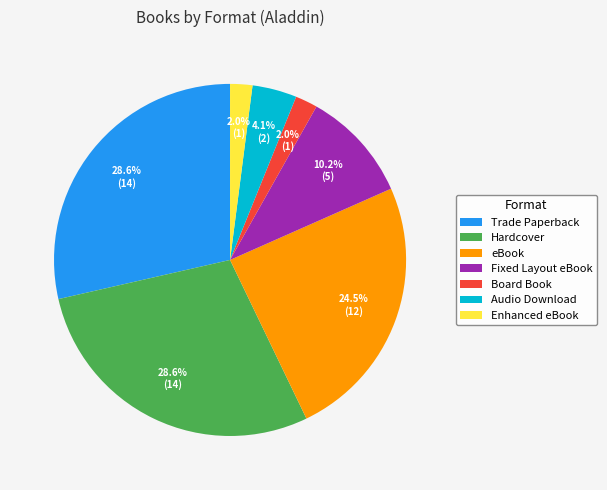

Between Fixed Layout eBook and Audio Download, which is larger?

Fixed Layout eBook